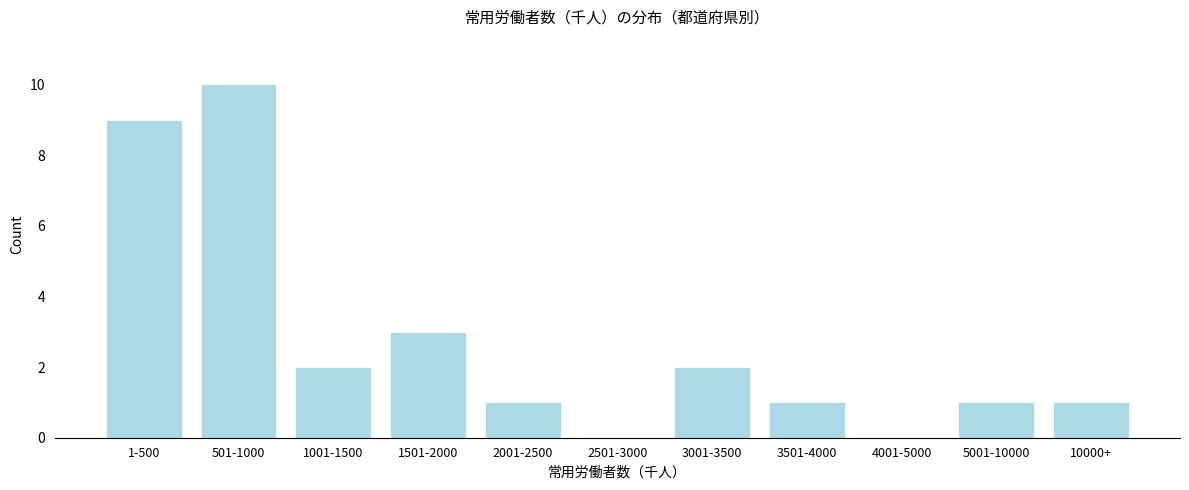

Reading left to right, extract all data points from this chart.

1-500=9	501-1000=10	1001-1500=2	1501-2000=3	2001-2500=1	2501-3000=0	3001-3500=2	3501-4000=1	4001-5000=0	5001-10000=1	10000+=1